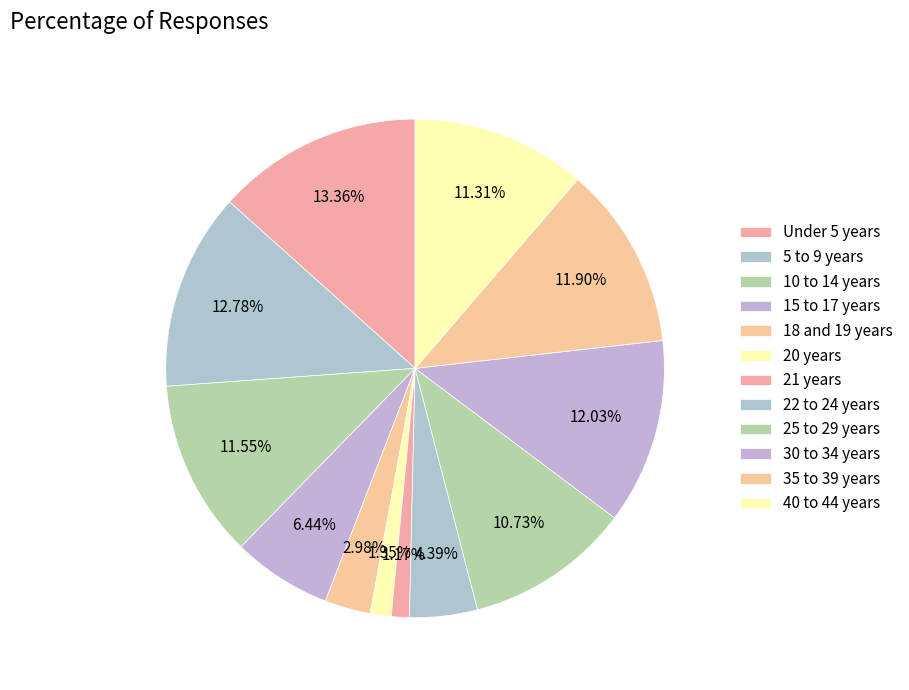

Count the number of slices in the pie.

12